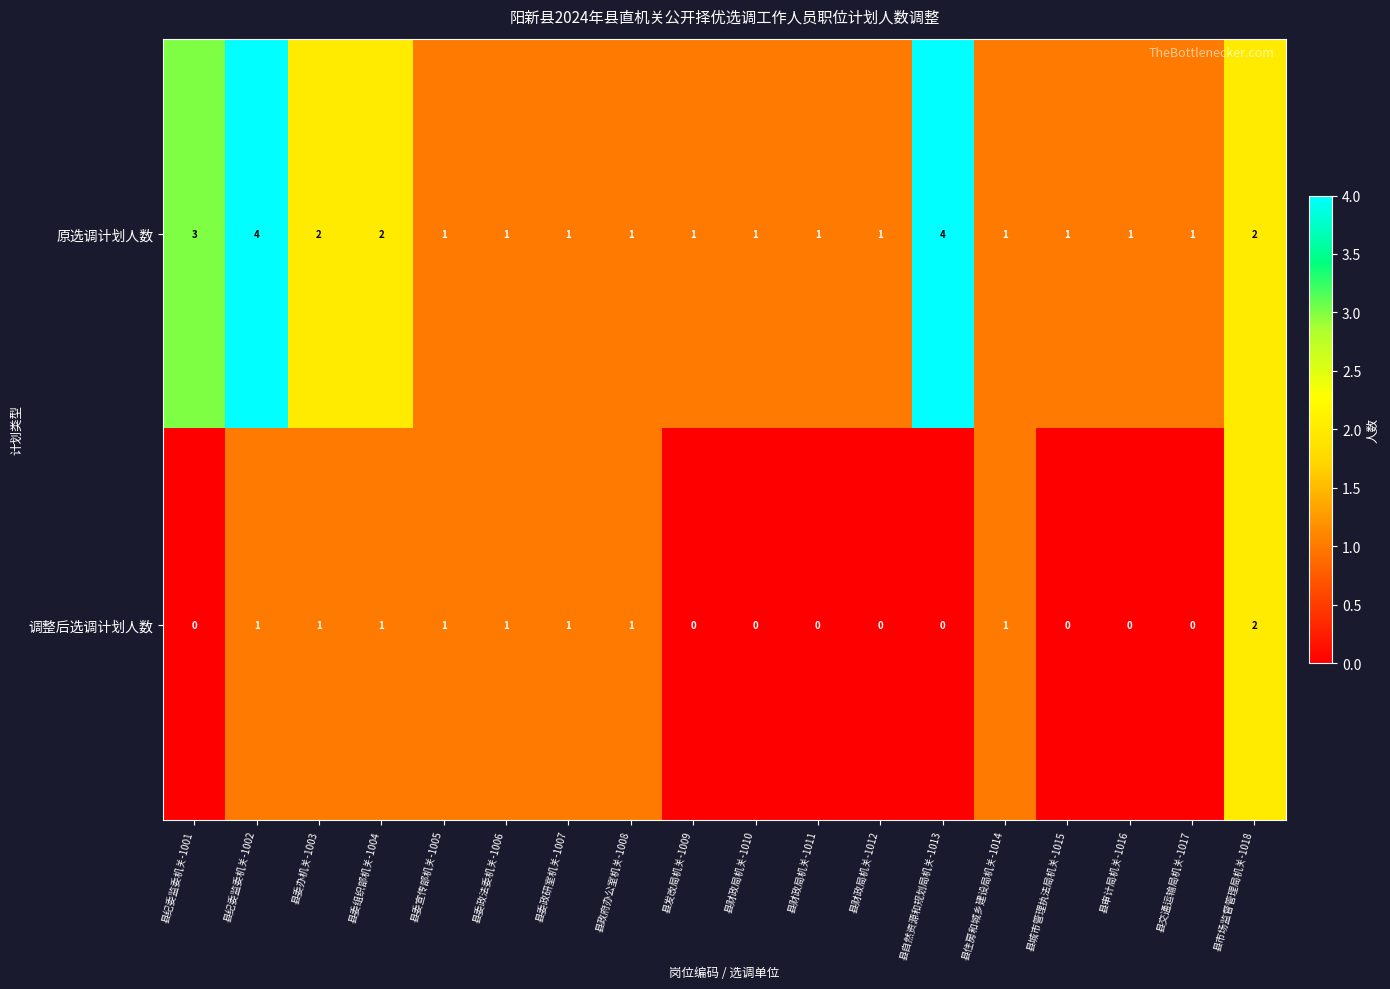

How many categories are shown in the chart?

18